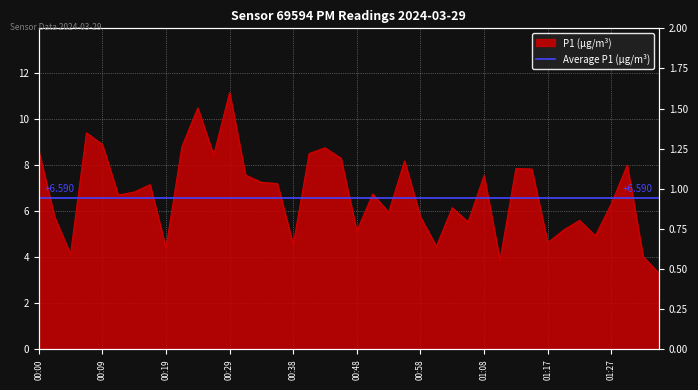

What is the value of the 25th point from the left?

5.8